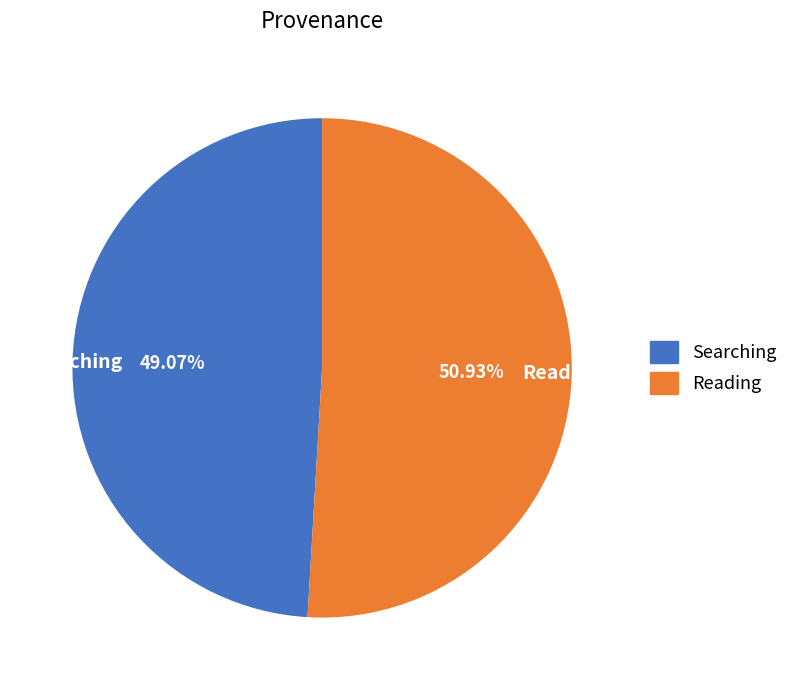

Which slice is the smallest?

Searching